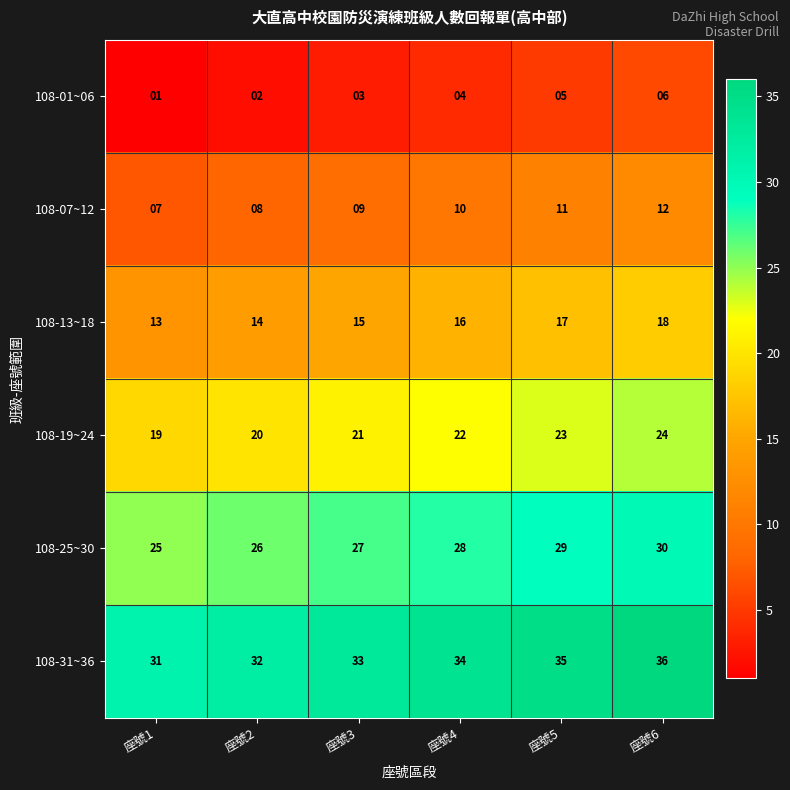

At which label is 108-25~30 closest to 27?

座號3